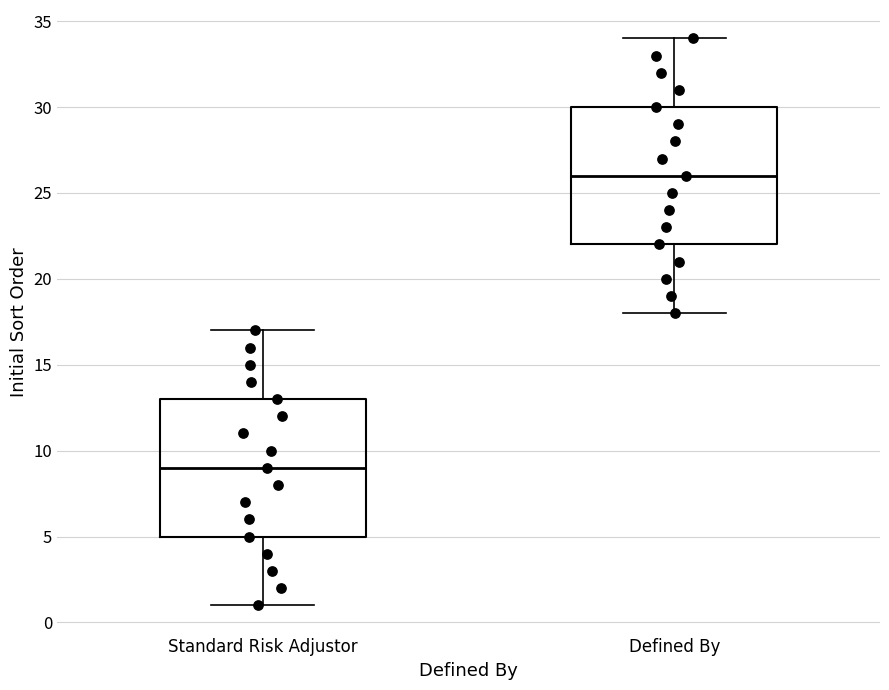

Reading left to right, transcribe this box plot: for each box, give where its median line is, the range the box spans, and where its two whiskers end, as read against the y-axis. The values are not printed on the chart, so give them approximately, as read against the axis.

Standard Risk Adjustor: median 9, box 5 to 13, whiskers 1 to 17
Defined By: median 26, box 22 to 30, whiskers 18 to 34